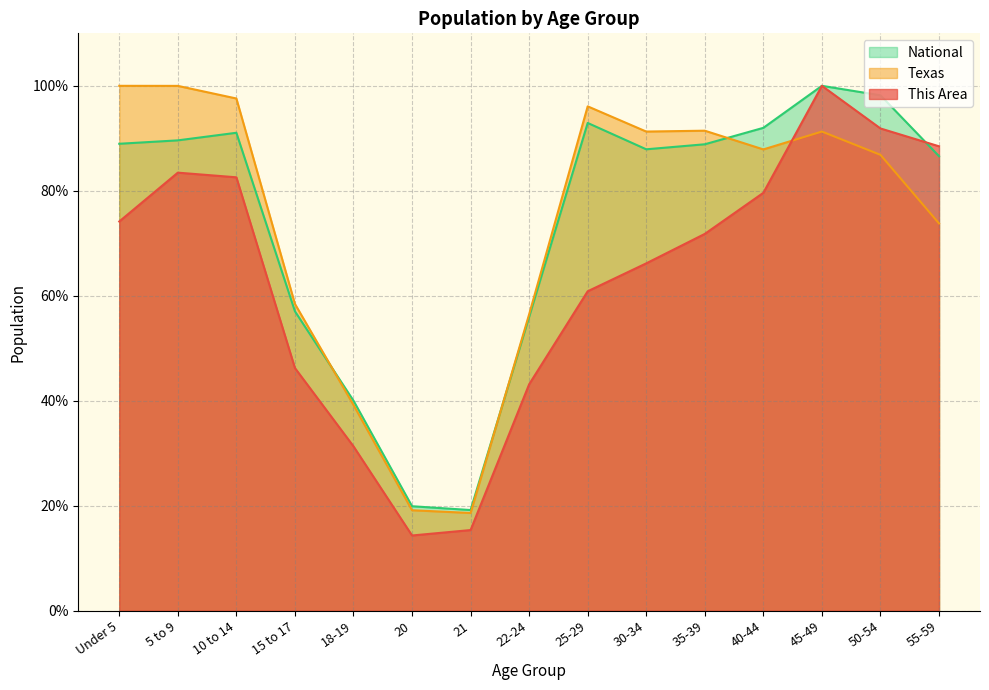

How many intersections are there between Texas and This Area?

1